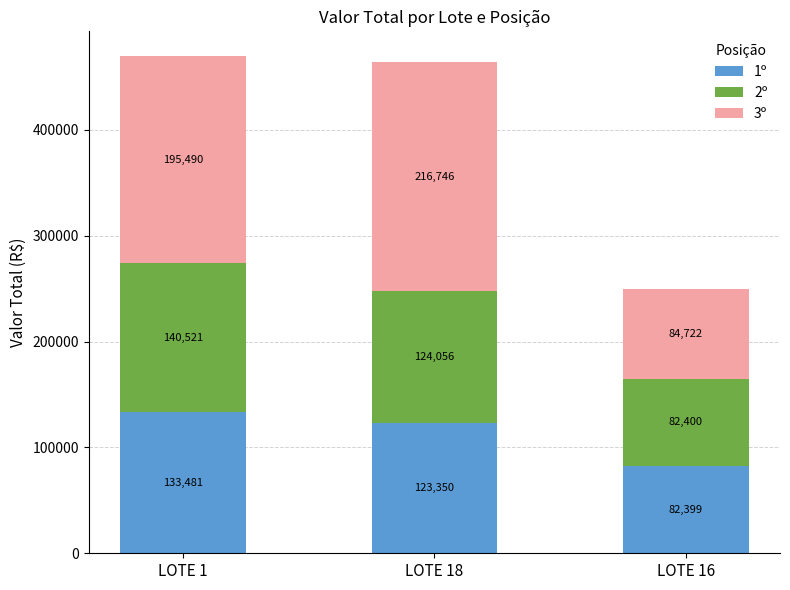

Which category has the highest value in the 1º series?

LOTE 1